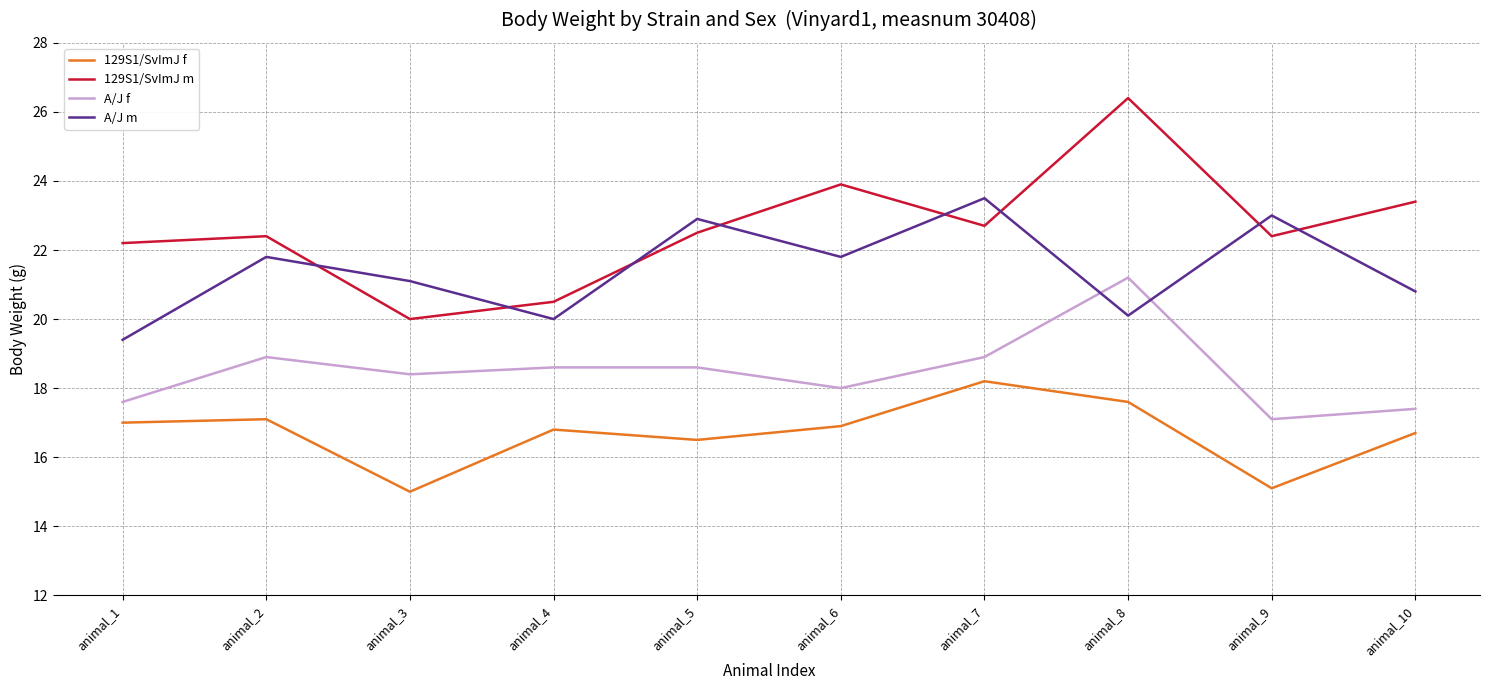

What are all the series names shown in the legend?

129S1/SvImJ f, 129S1/SvImJ m, A/J f, A/J m